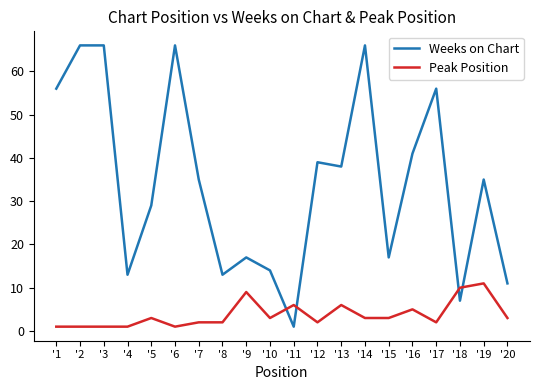

How many times do Peak Position and Weeks on Chart cross each other?

4